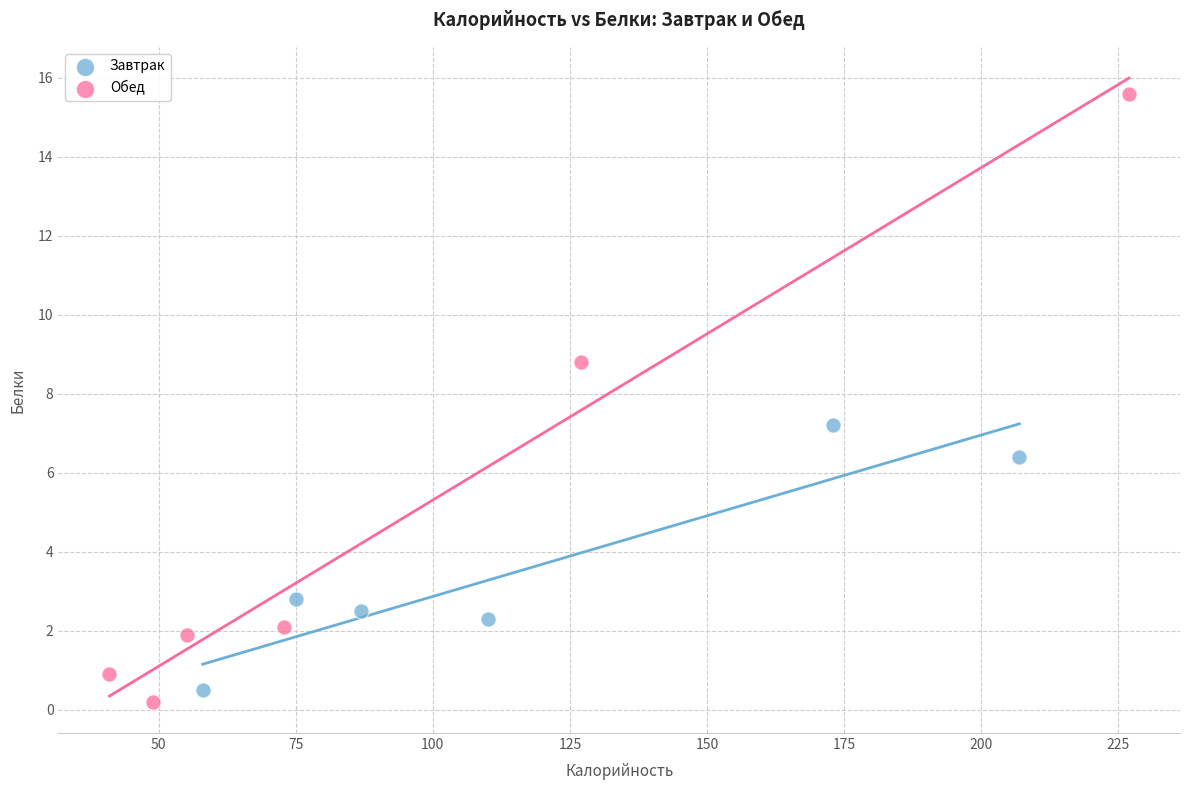

Which series has the widest spread of Y values?

Обед